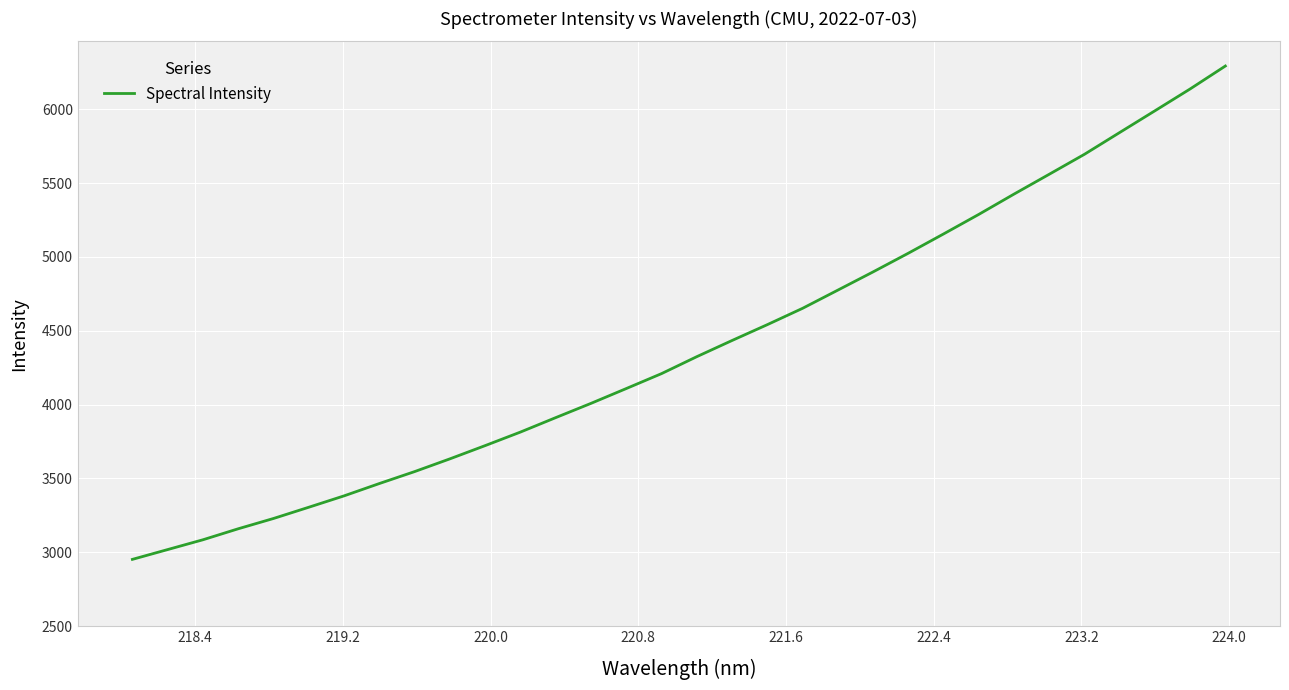

What is the maximum value shown in the chart?

6293.5